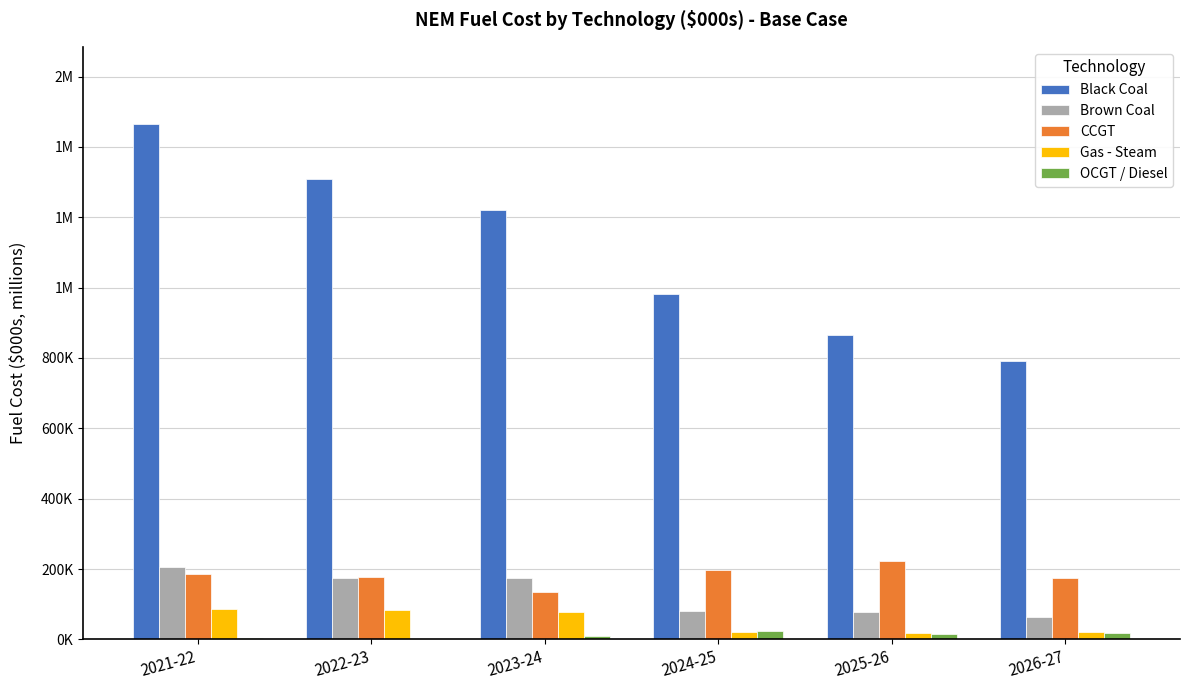

Is the value of OCGT / Diesel at 2021-22 greater than the value of CCGT at 2025-26?

No